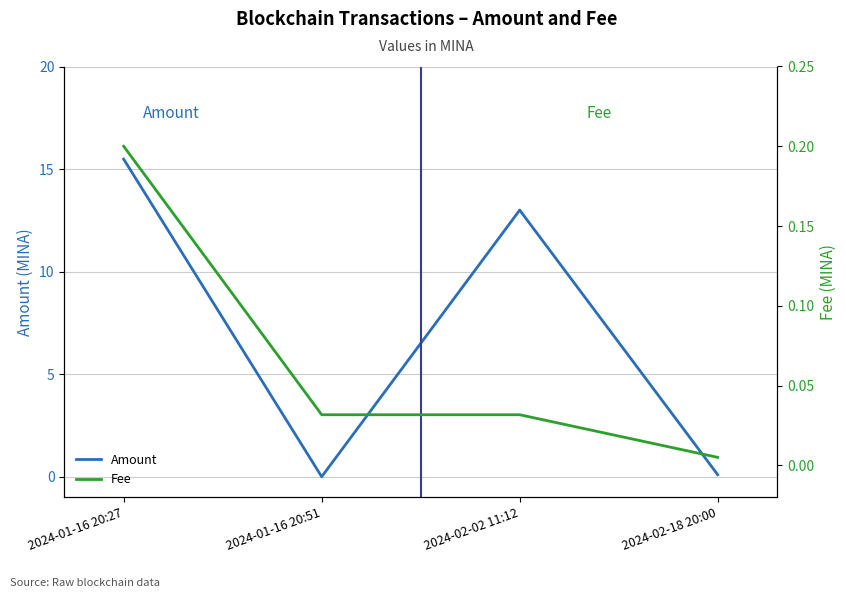

What is the spread (max minus min) of values at 2024-01-16 20:27?

15.3